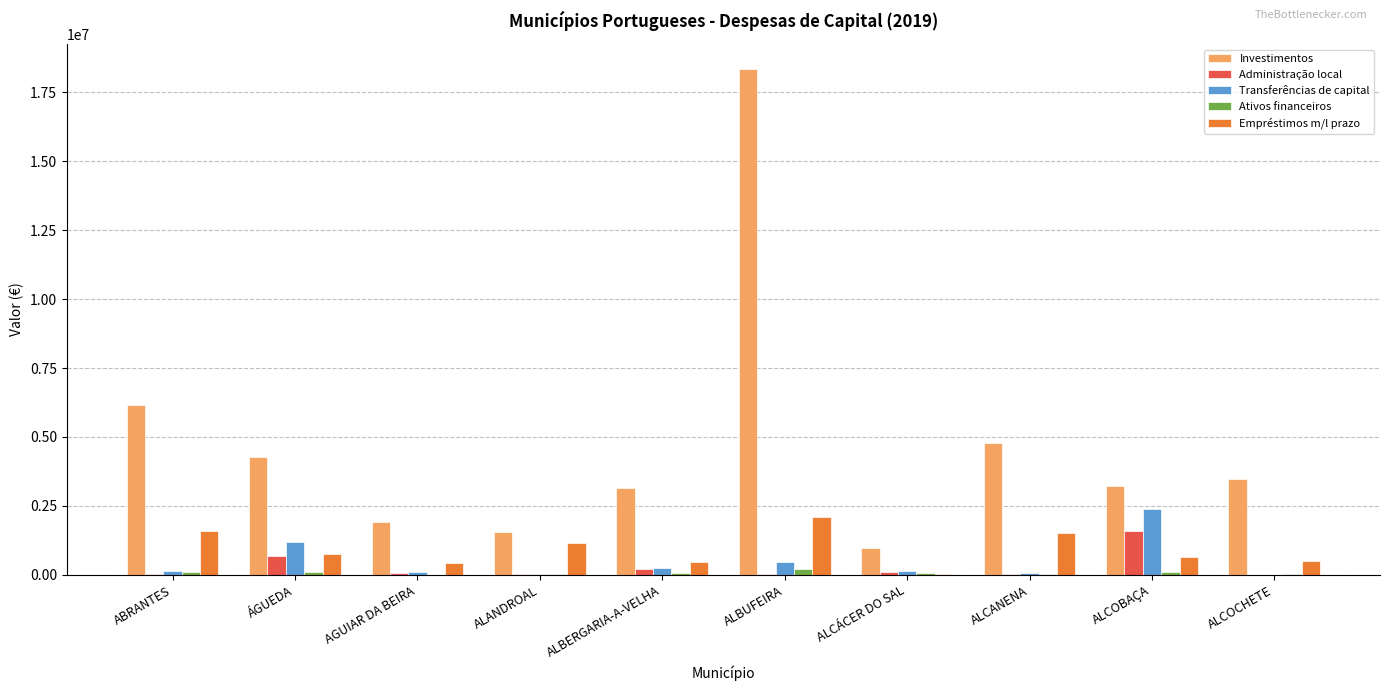

The value of Investimentos at ALCOCHETE is 6110561.8. True or false?

False